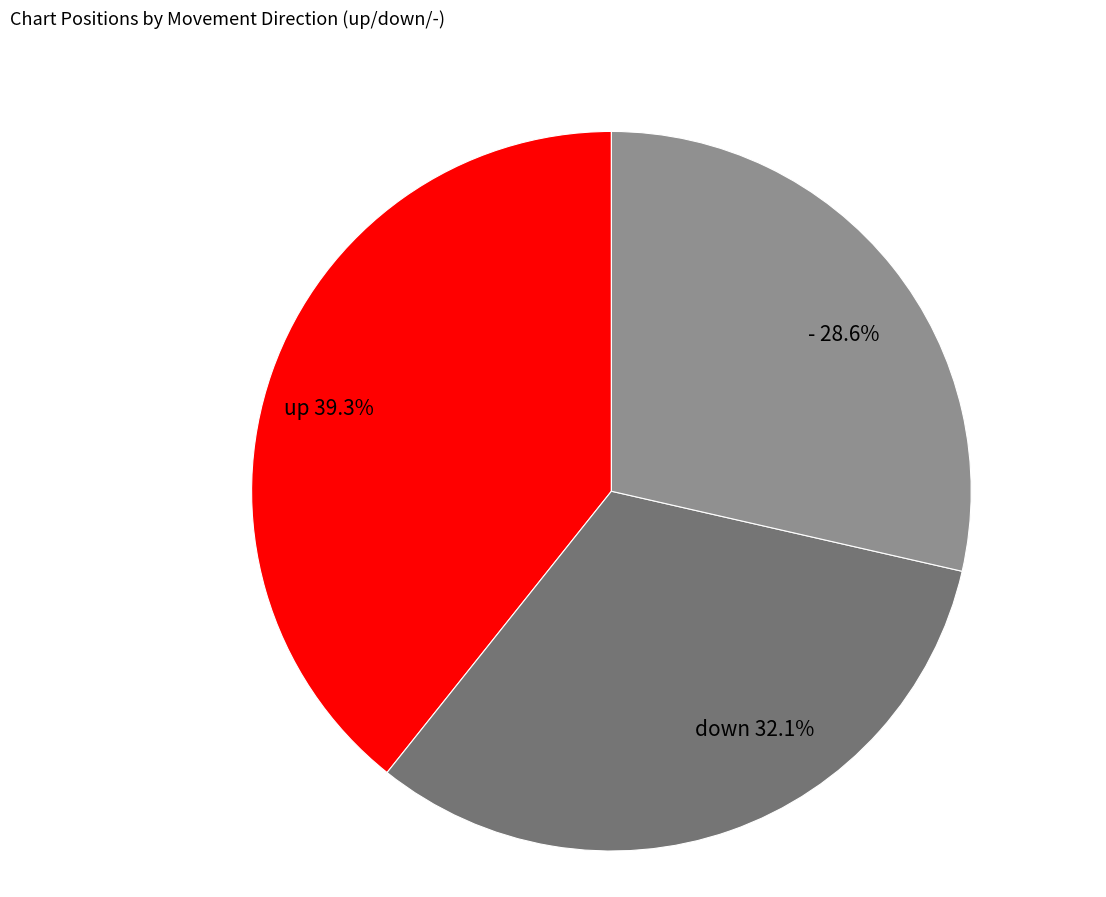

To the nearest percent, what percentage of the pie is down?

32%